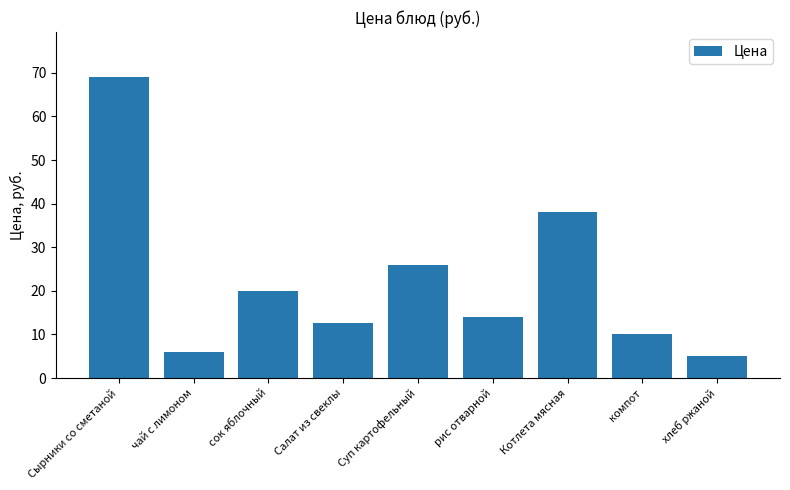

At which label is the value closest to 37?

Котлета мясная